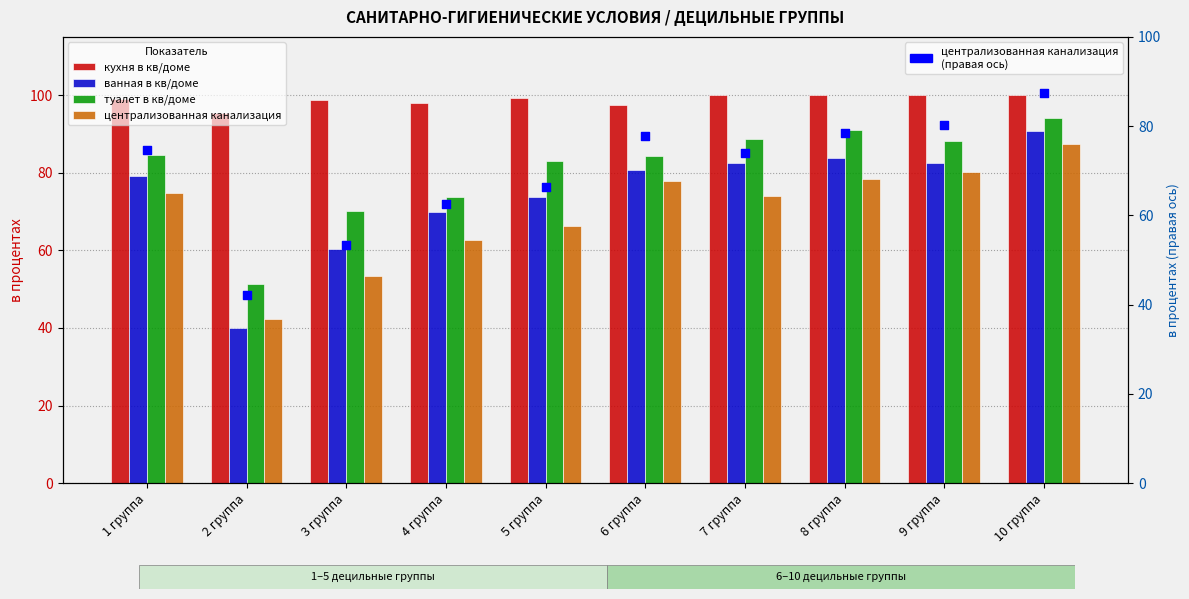

Which series has the largest total across all categories?

кухня в кв/доме